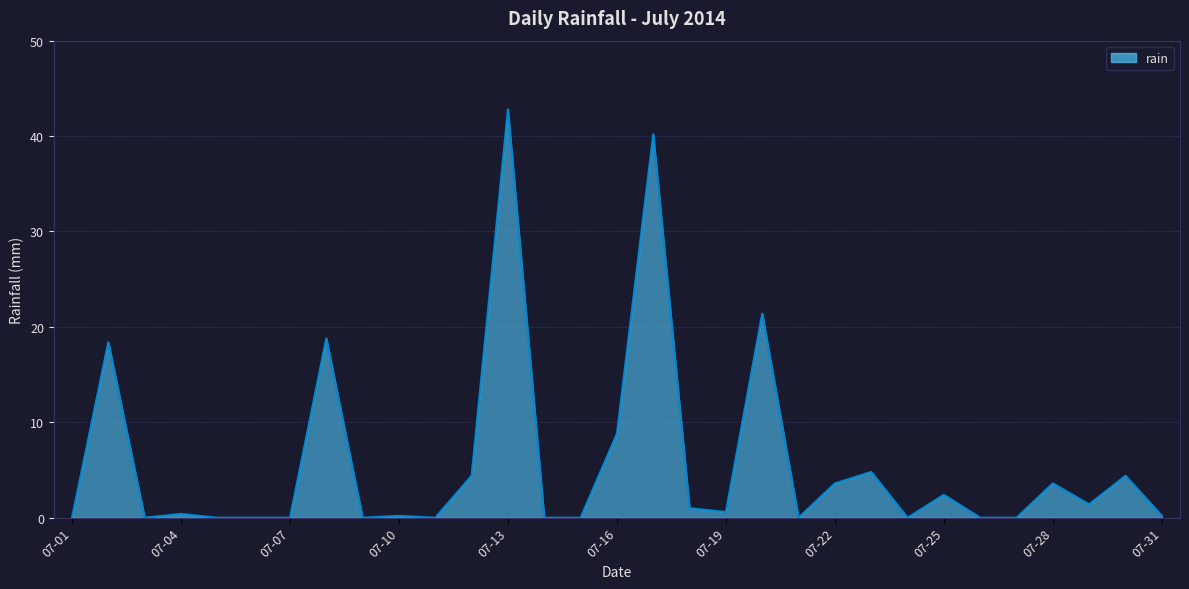

What is the difference between the maximum and minimum values?

42.8